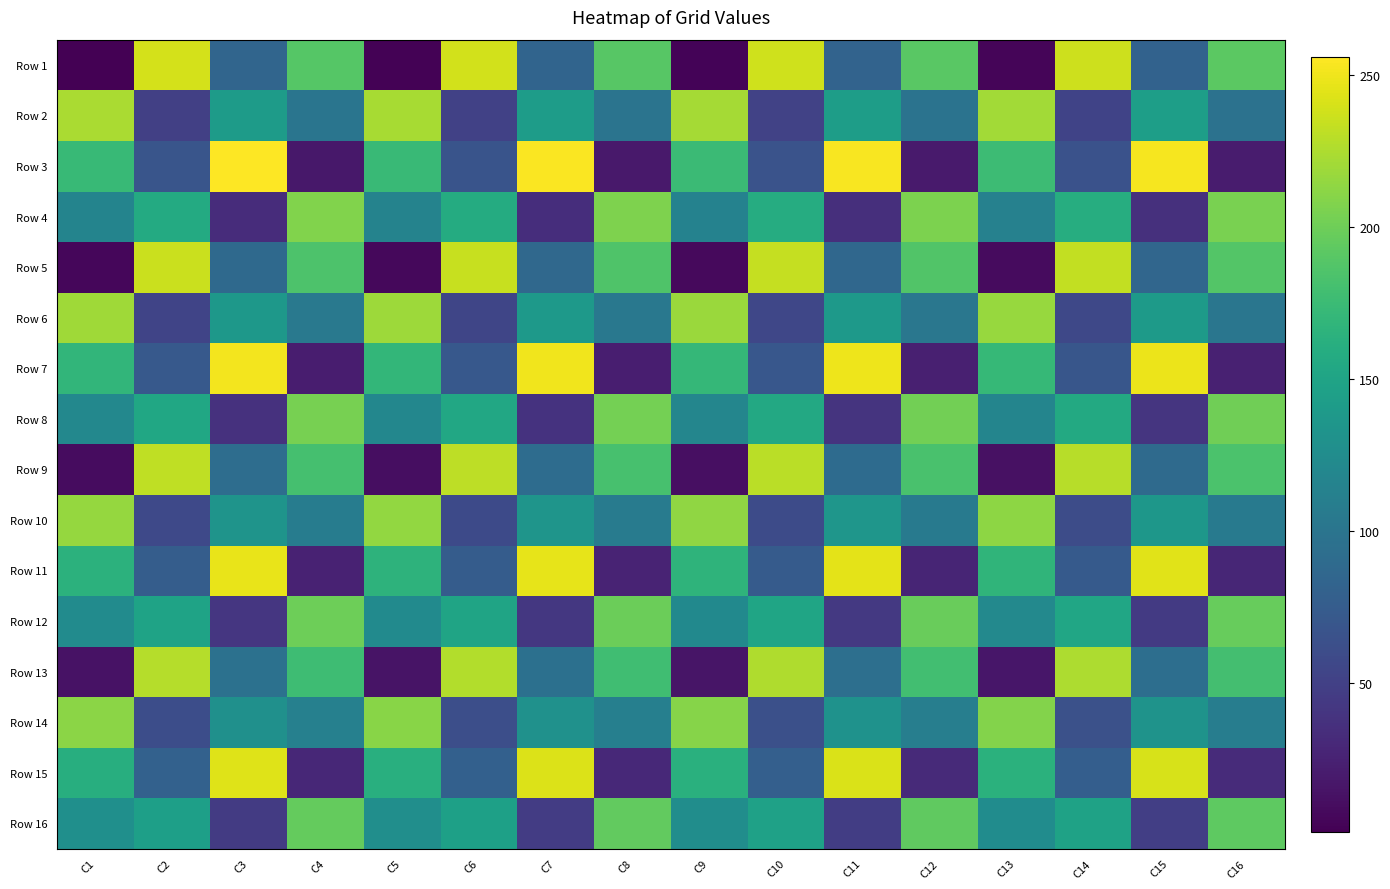

How many categories are shown in the chart?

16